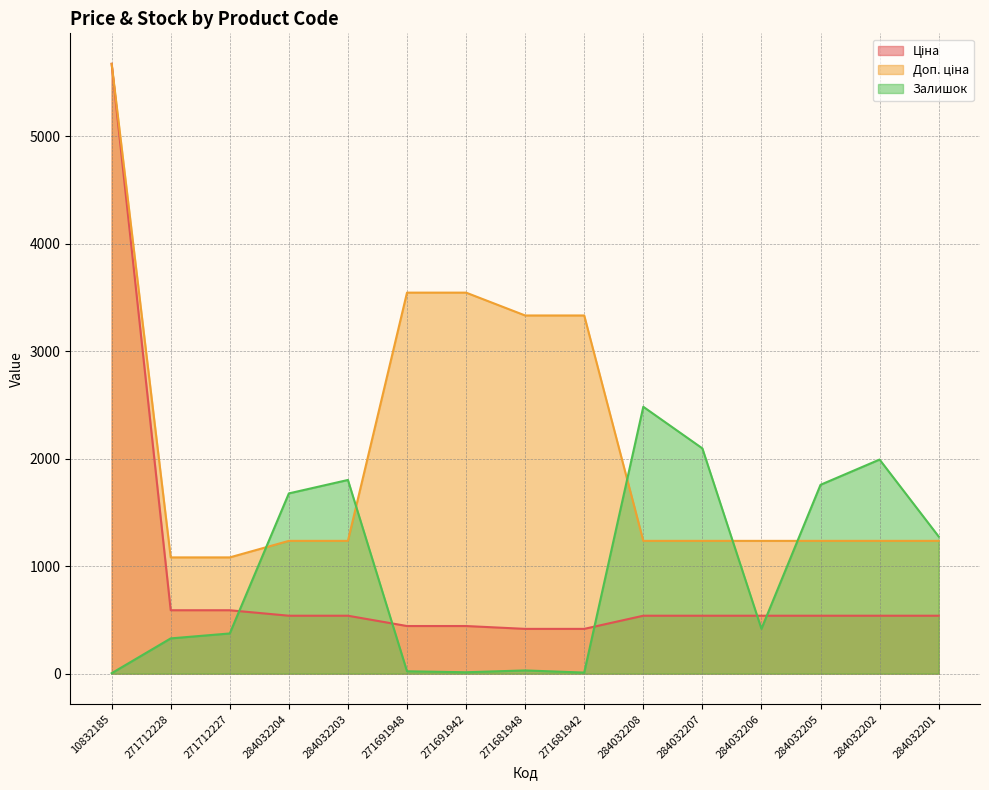

The Доп. ціна series shows 2061.2 at 284032207. True or false?

False